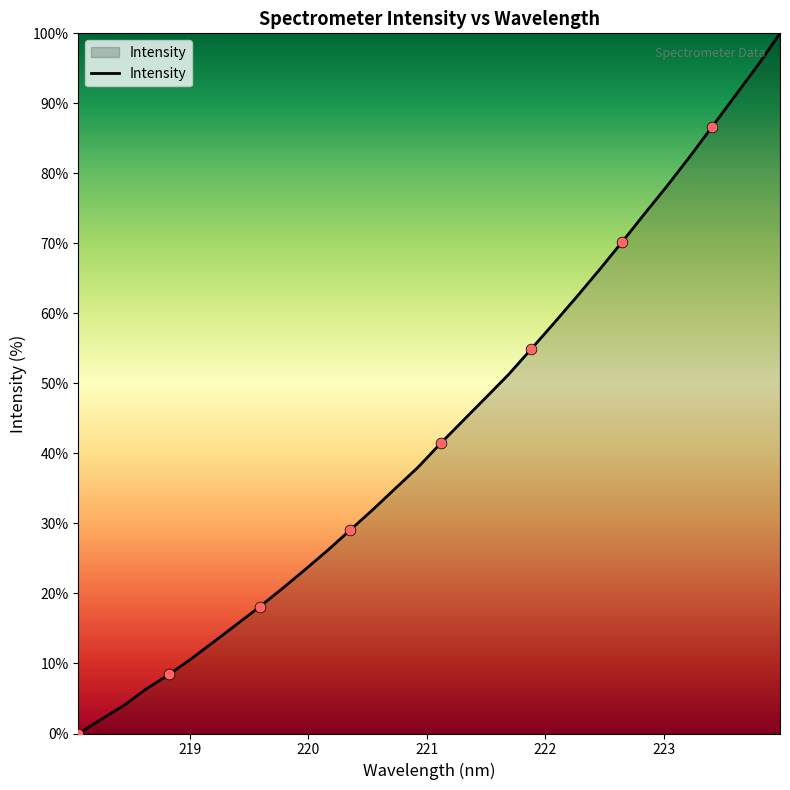

What is the difference between the maximum and minimum values?

100.0